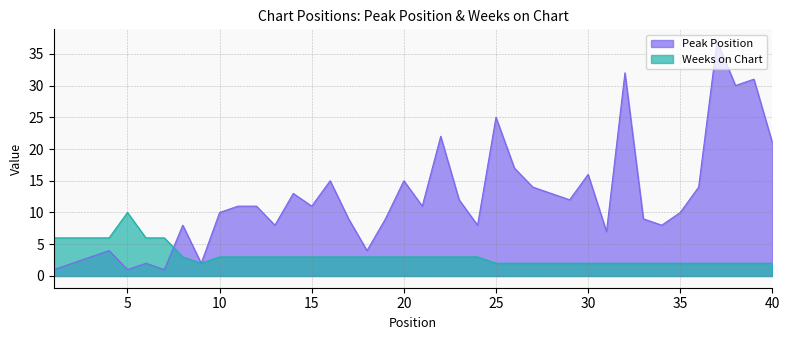

Reading right to left, list all the values displayed in this chart.

Peak Position: 21	31	30	37	14	10	8	9	32	7	16	12	13	14	17	25	8	12	22	11	15	9	4	9	15	11	13	8	11	11	10	2	8	1	2	1	4	3	2	1
Weeks on Chart: 2	2	2	2	2	2	2	2	2	2	2	2	2	2	2	2	3	3	3	3	3	3	3	3	3	3	3	3	3	3	3	2	3	6	6	10	6	6	6	6